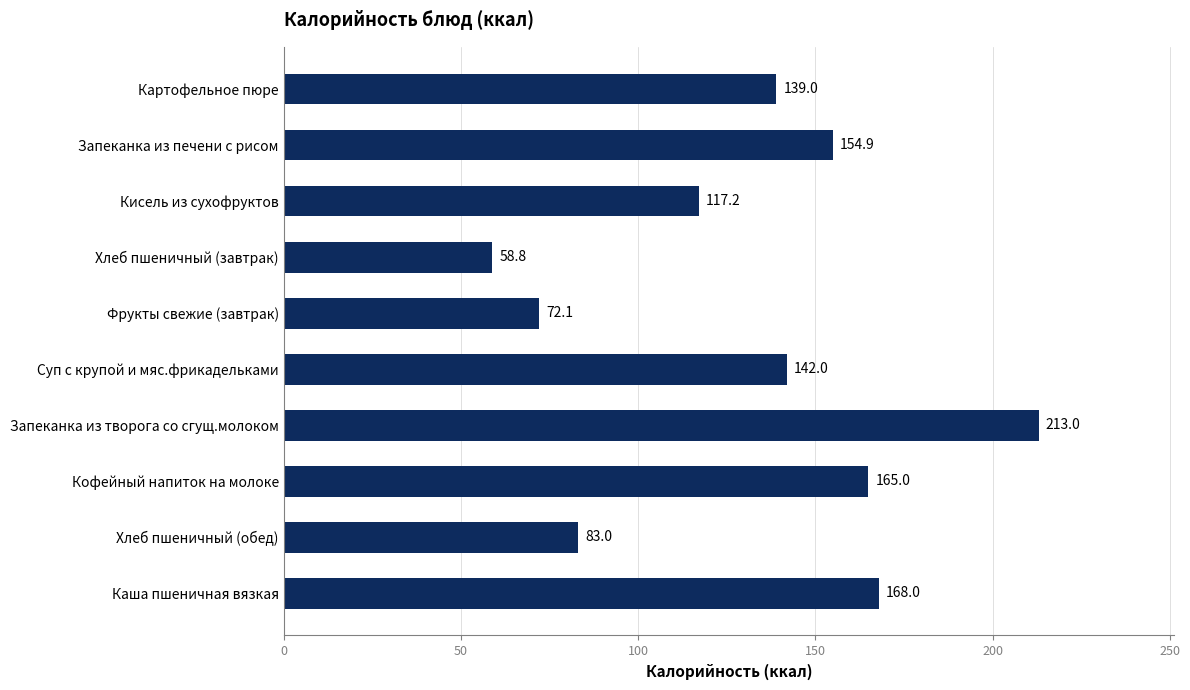

What is the label of the 9th bar from the top?

Хлеб пшеничный (обед)